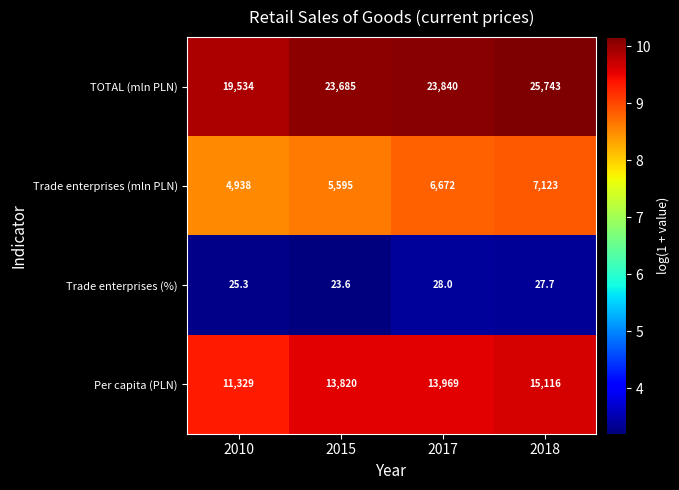

What is the difference between the second highest and minimum values in the TOTAL (mln PLN) series?

4306.0